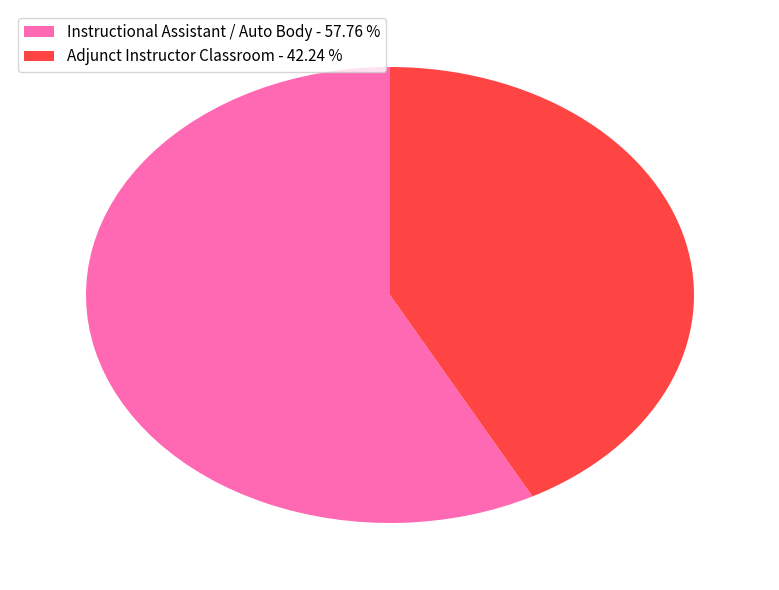

Between Instructional Assistant / Auto Body and Adjunct Instructor Classroom, which is larger?

Instructional Assistant / Auto Body